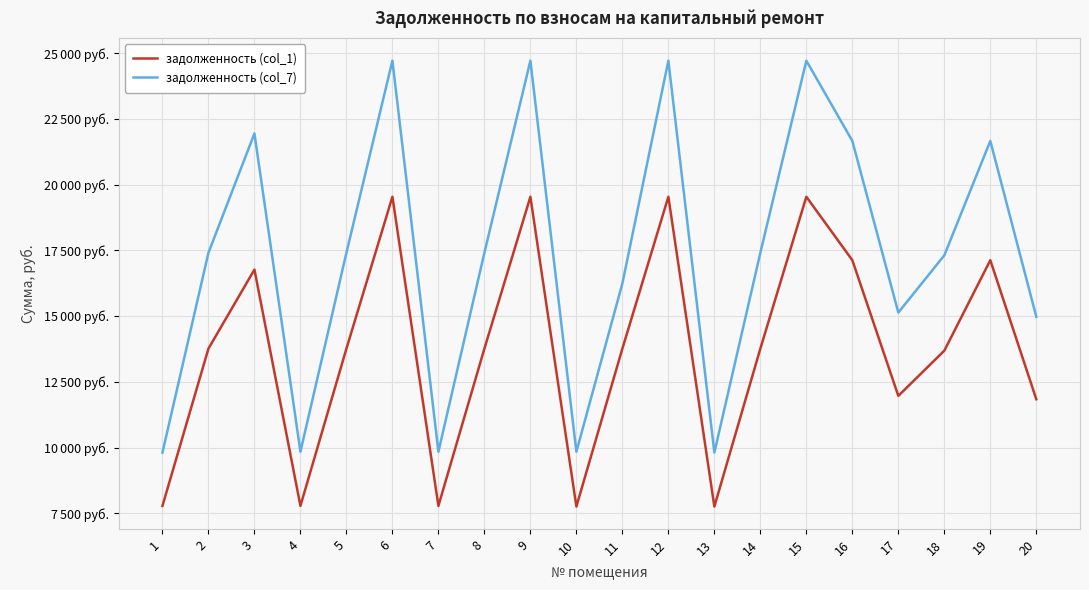

Does the chart have visible grid lines?

Yes